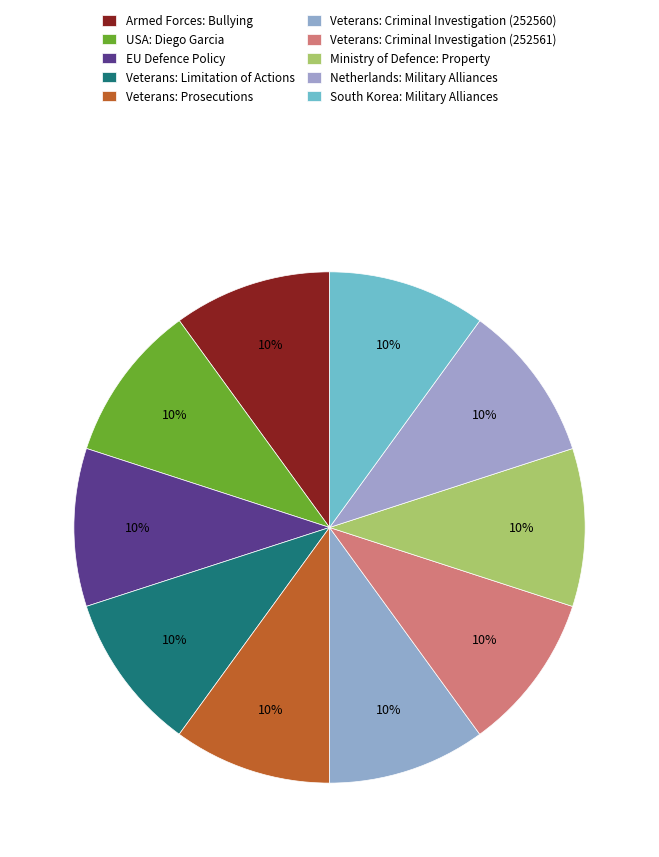

To the nearest percent, what is the combined percentage of Veterans: Criminal Investigation (252561) and Netherlands: Military Alliances?

20%